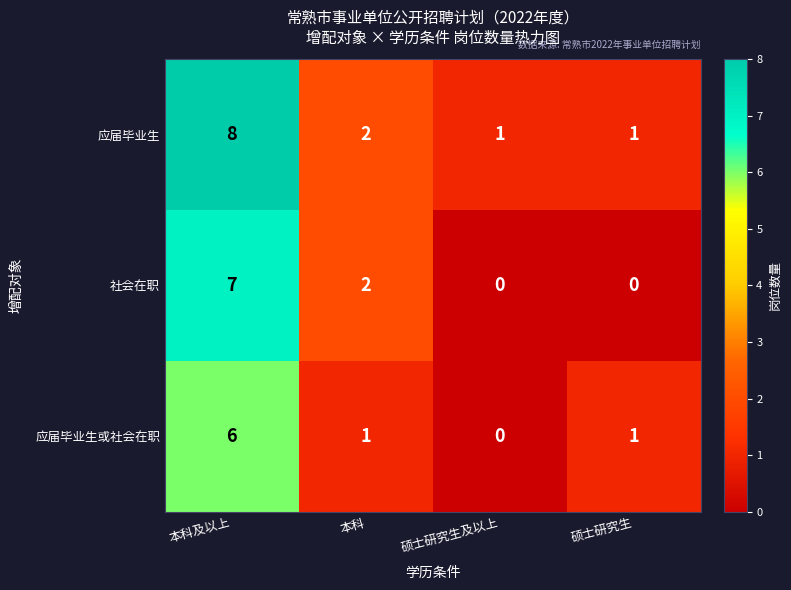

At which category is the sum across all series the highest?

本科及以上